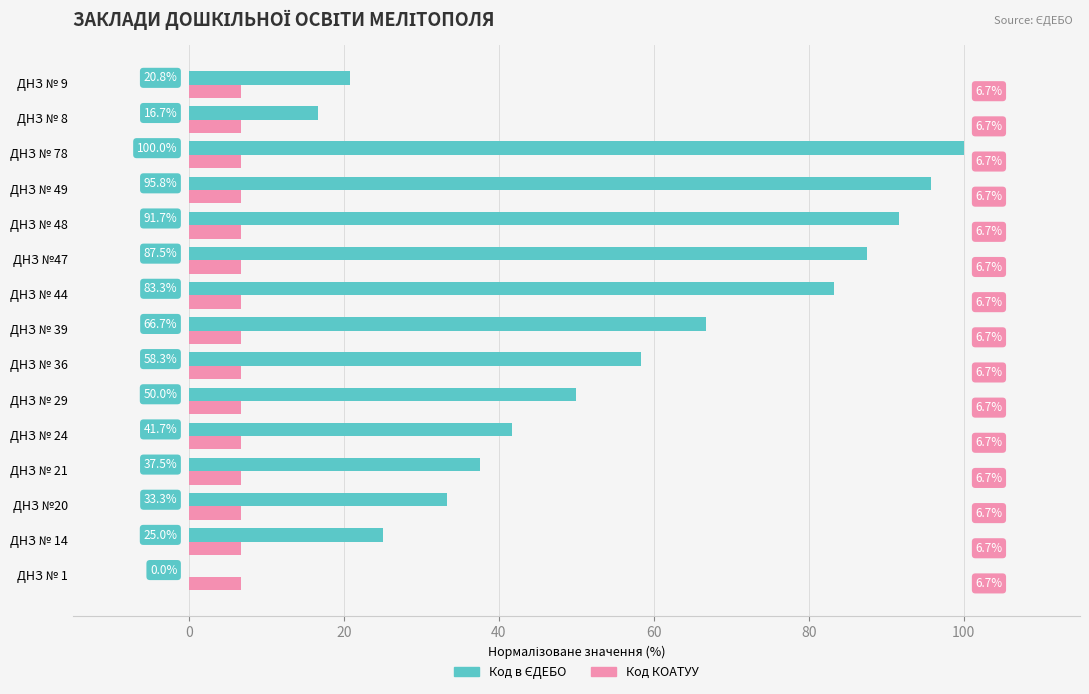

At which category does the chart reach its peak across all series?

ДНЗ № 78